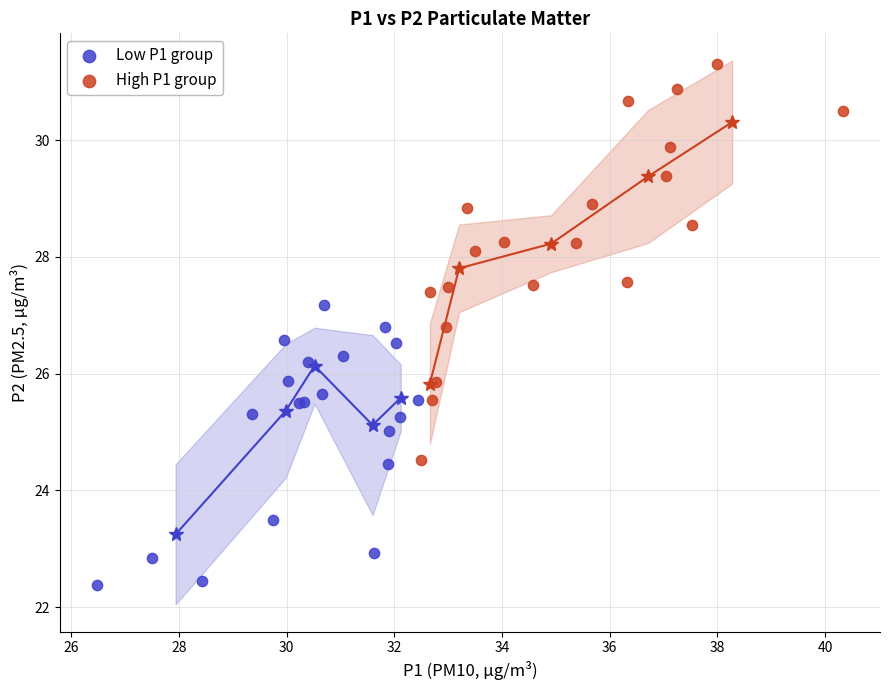

Which series contains the lowest Y value?

Low P1 group